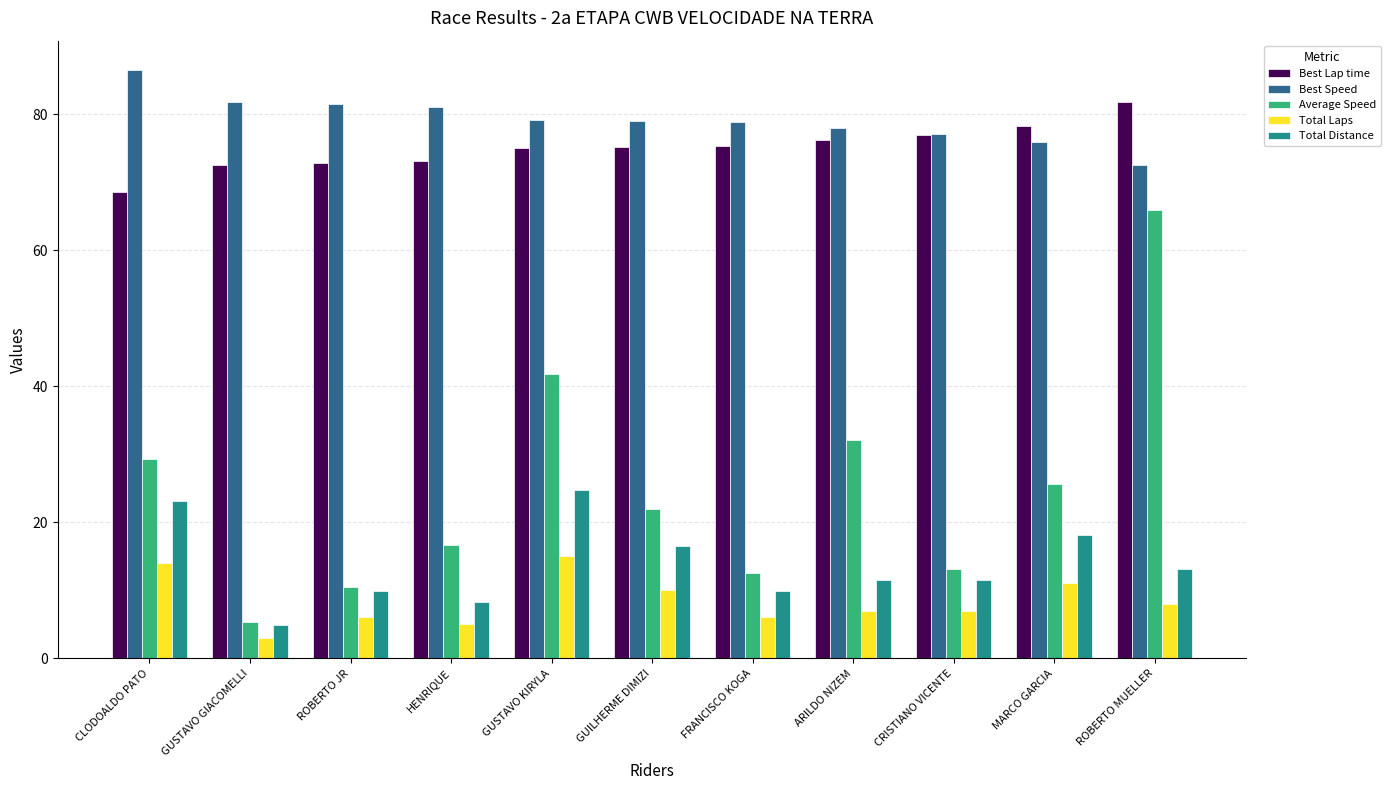

What is the approximate value of Best Lap time at CRISTIANO VICENTE?

77.0